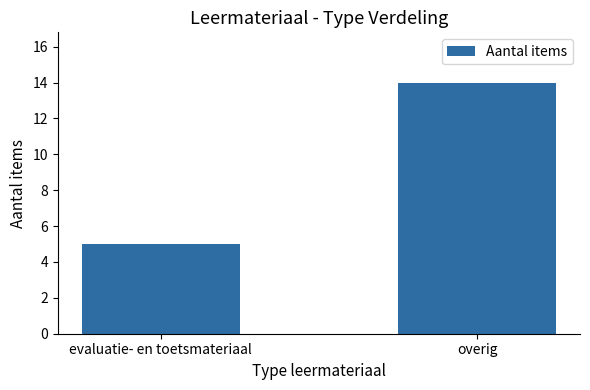

What is the average value?

10